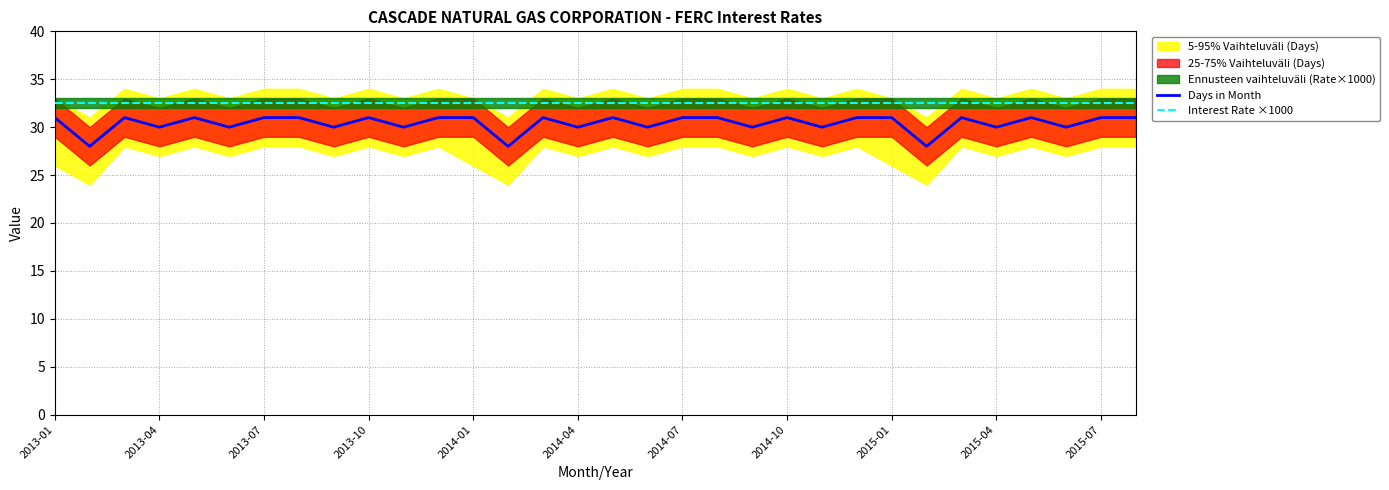

What is the lowest value of the Days in Month series?

28.0